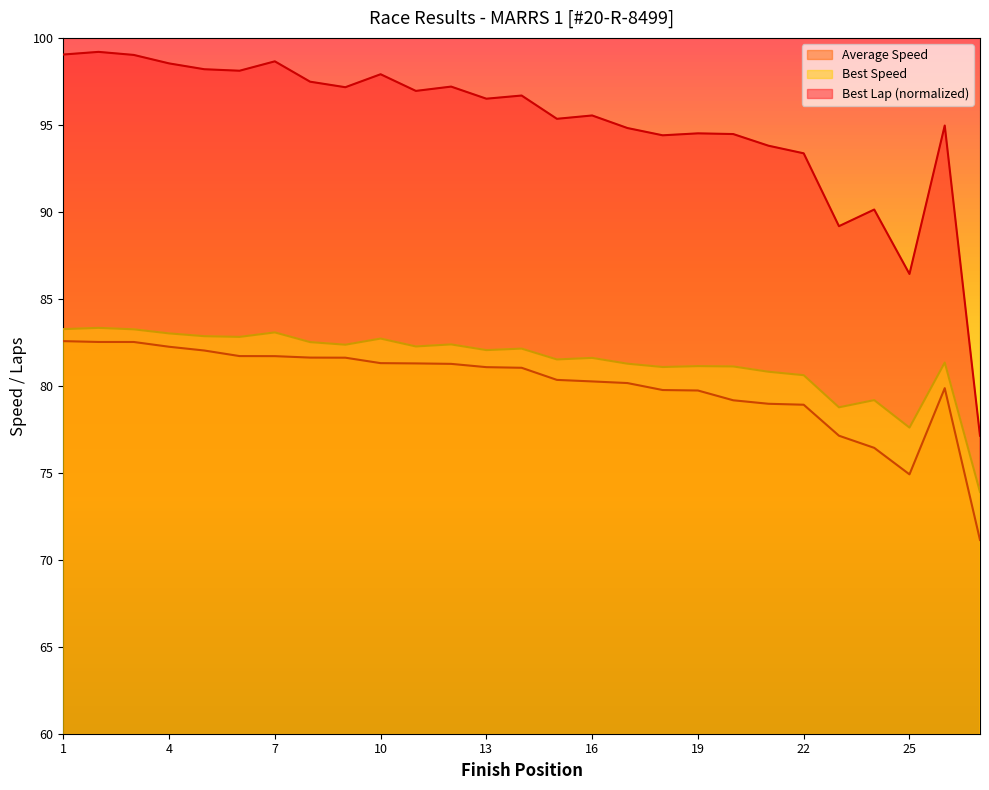

Which series has the widest spread of values?

Best Lap (normalized)